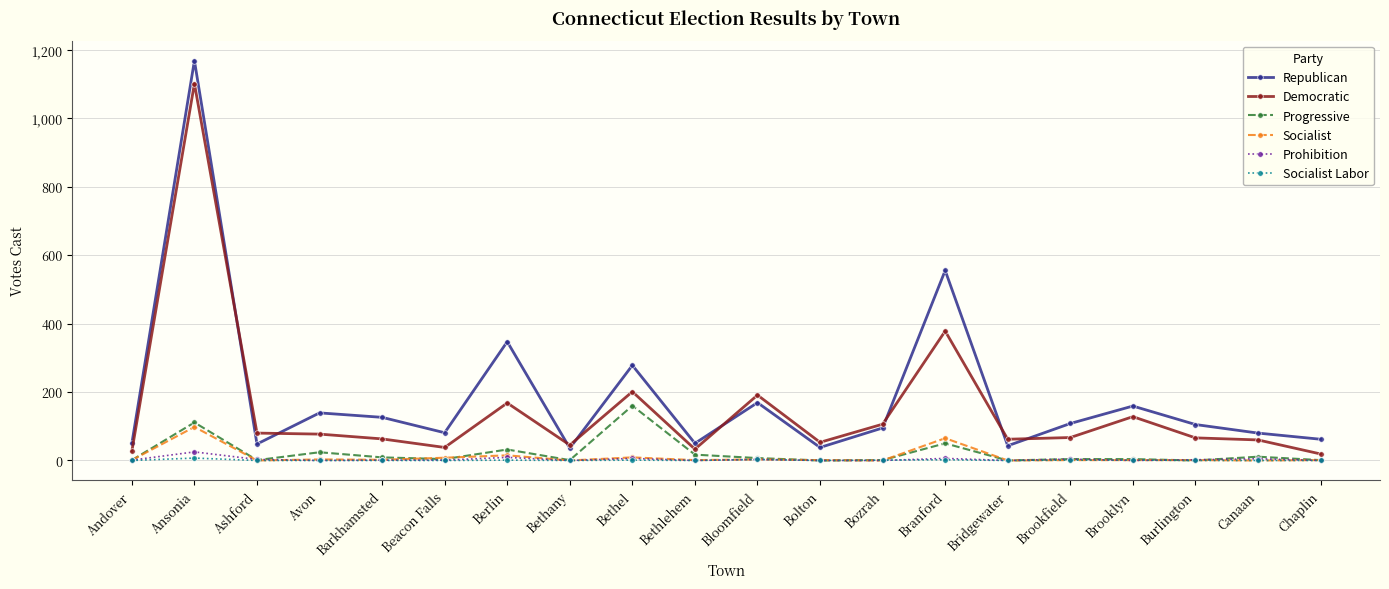

True or false: Republican has more than 0 interior local peaks.

True